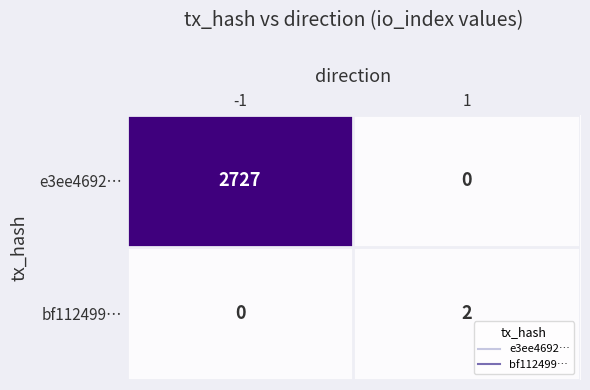

How many data points does each series have?

2